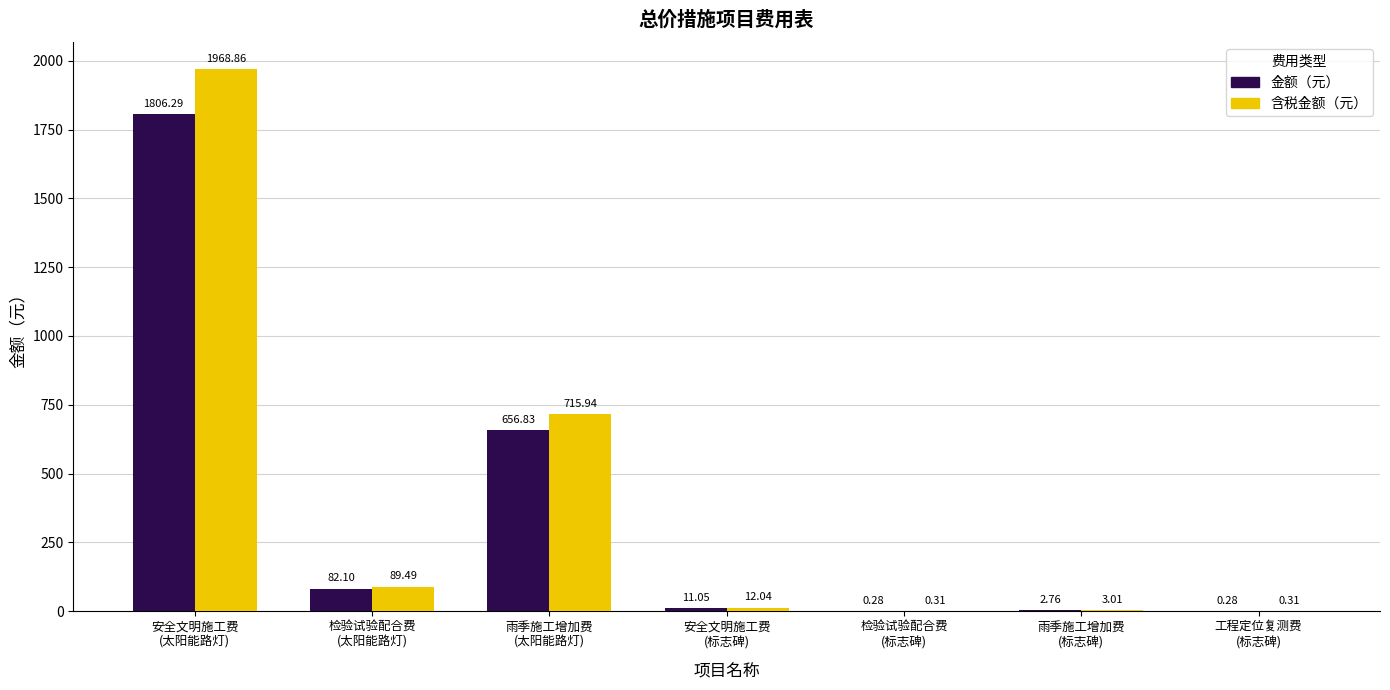

What is the sum of all 金额（元） values?

2559.6